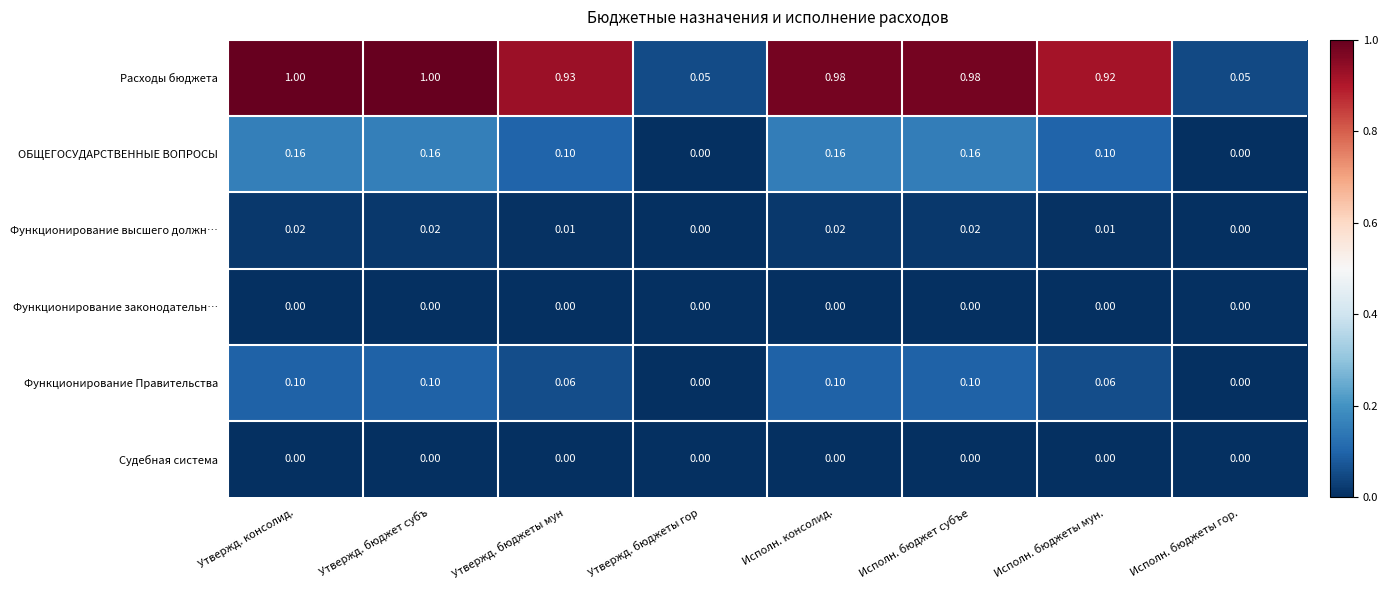

Which series has the widest spread of values?

Расходы бюджета